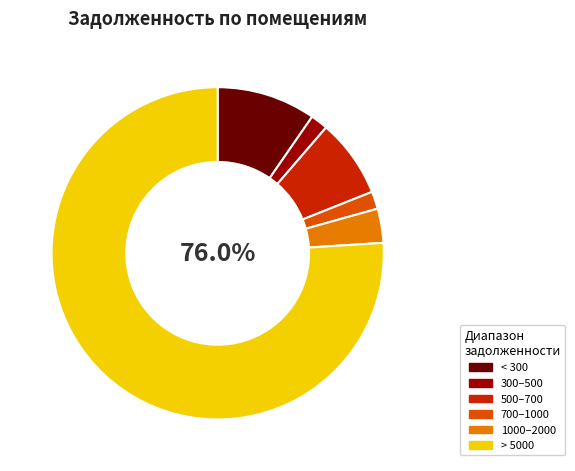

How many segments does this pie chart have?

6